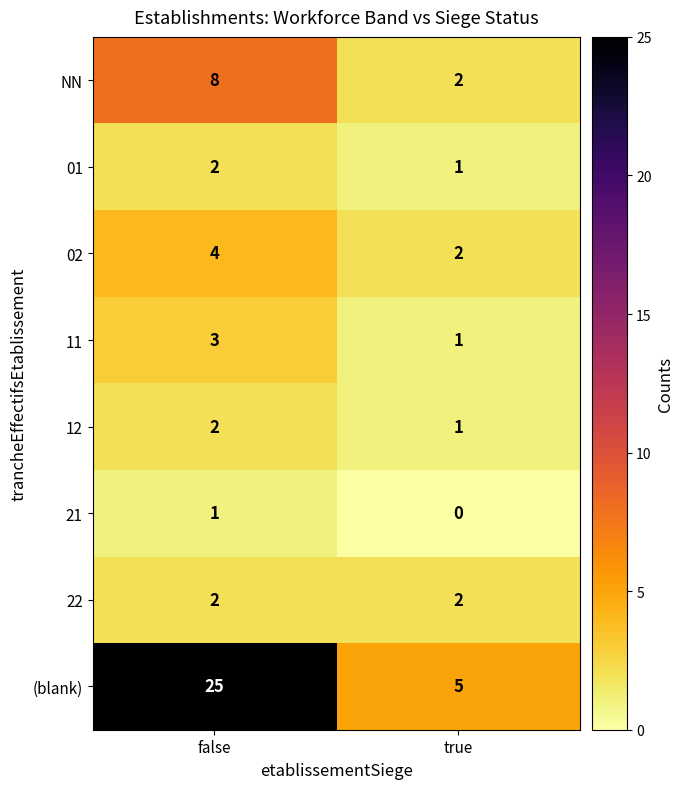

Which category has the lowest value in the NN series?

true